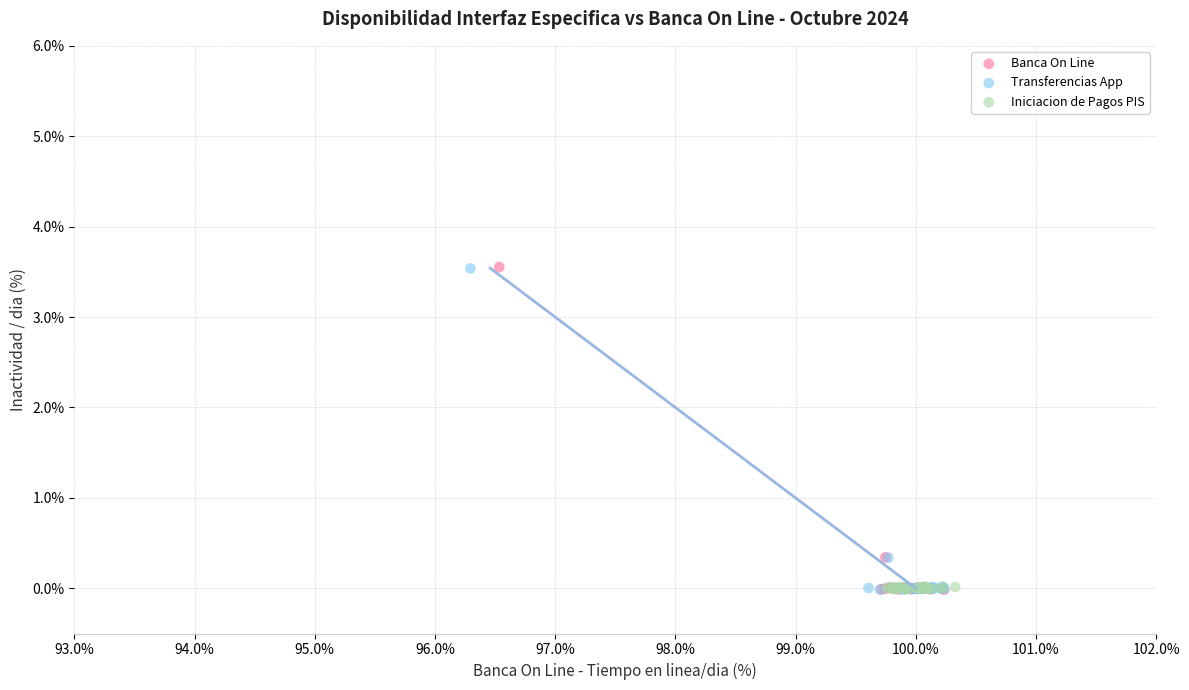

Which series has the largest Y range (max minus min)?

Banca On Line